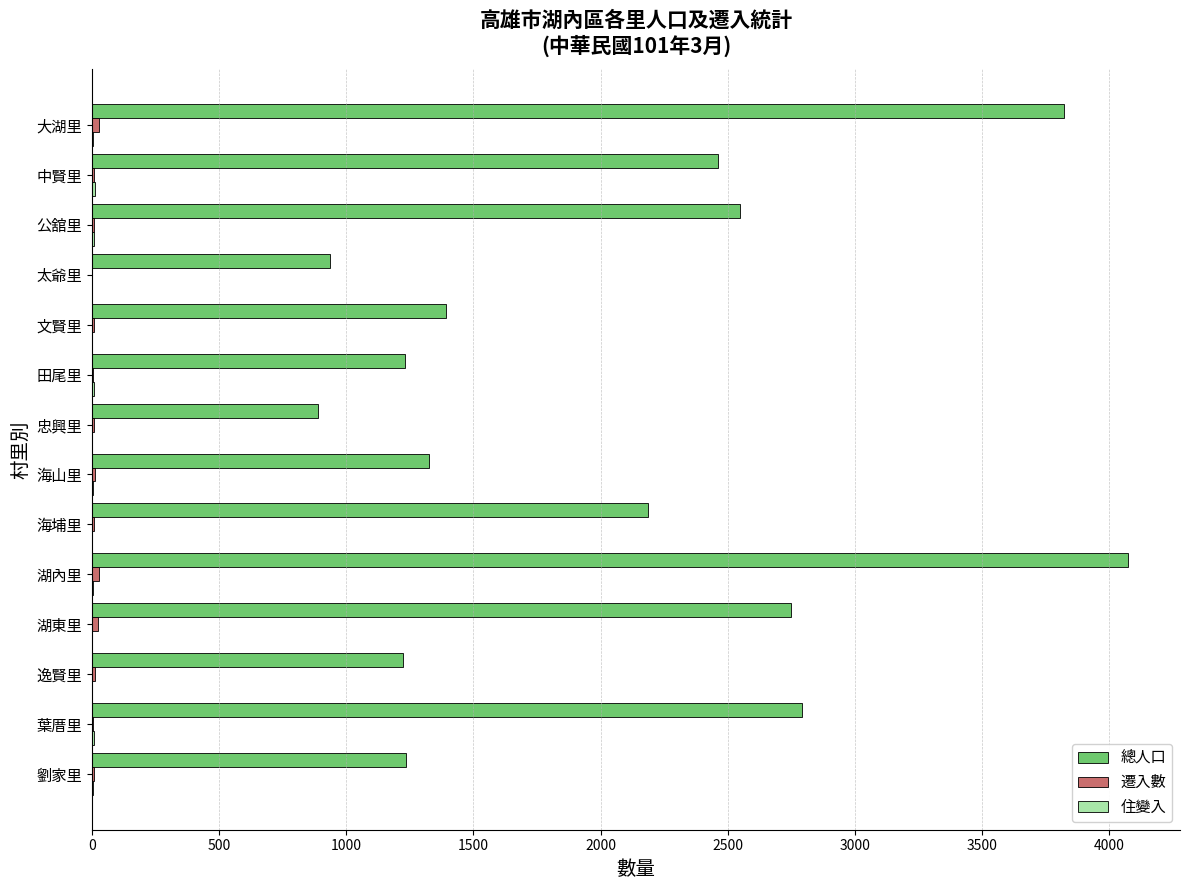

Is it true that 總人口 equals 1223 at 逸賢里?

True